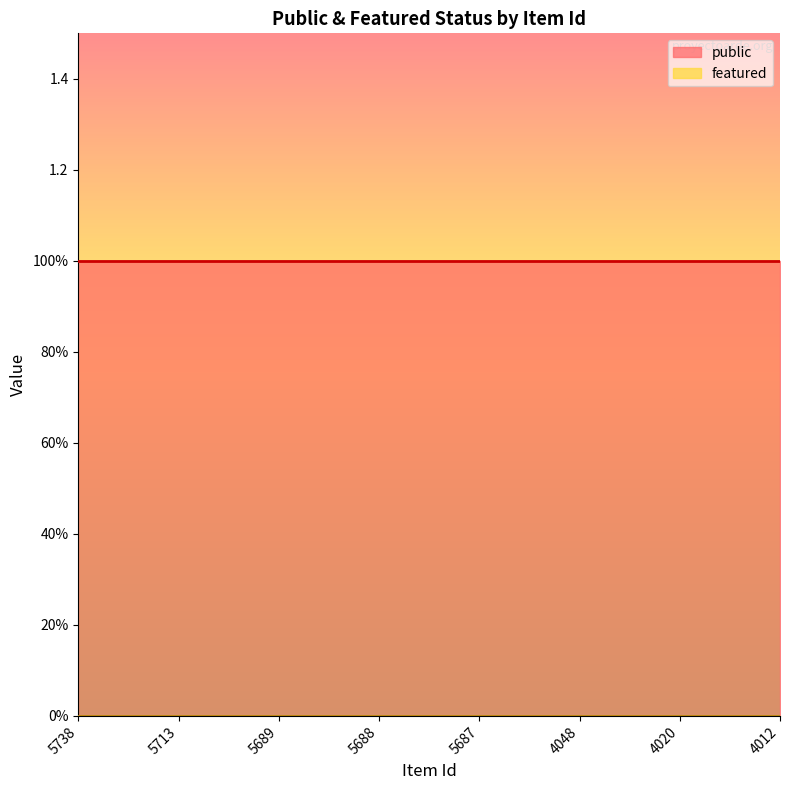

What is the average value of the public series?

1